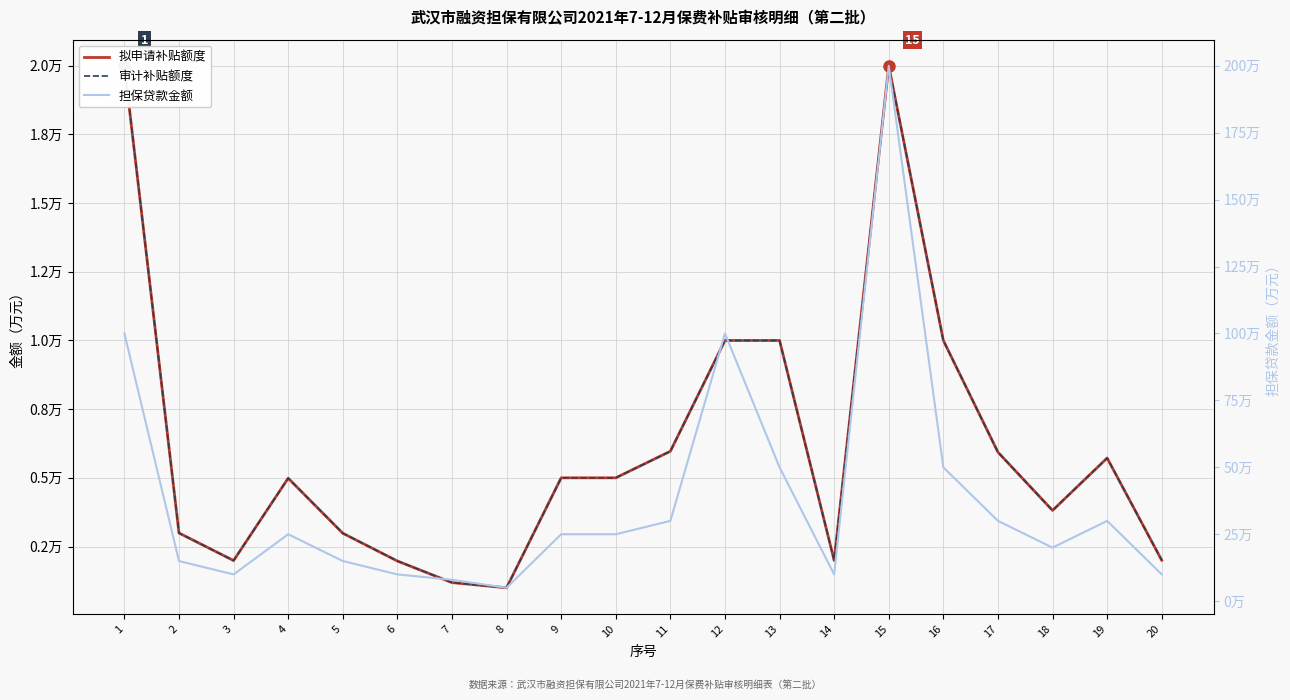

List the labels in order of 拟申请补贴额度 value, smallest first.

8, 7, 6, 3, 14, 20, 5, 2, 18, 4, 9, 10, 19, 17, 11, 12, 13, 16, 1, 15